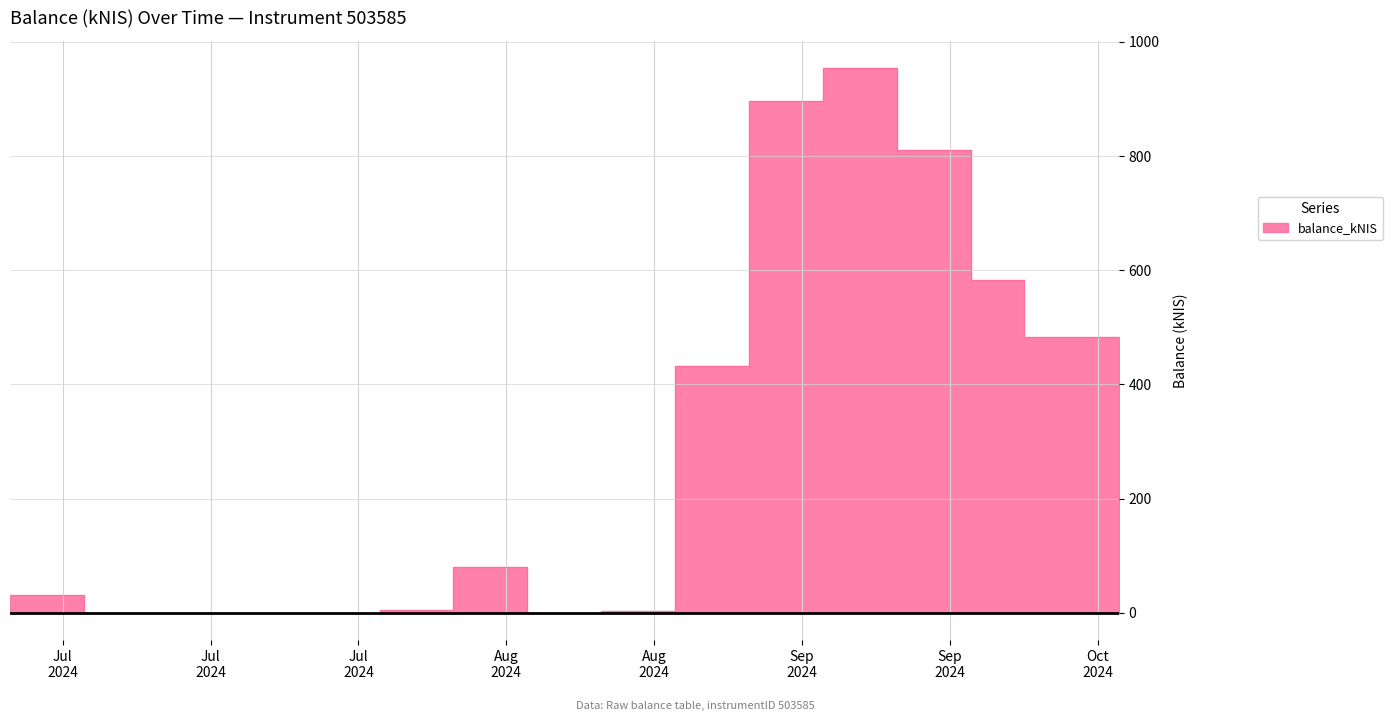

What is the average value?

348.5